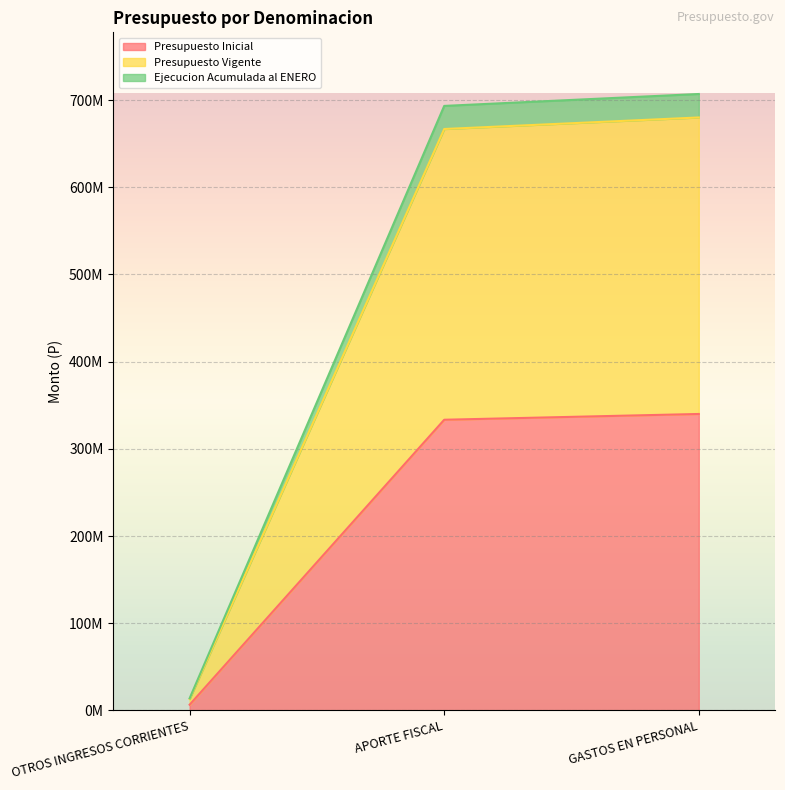

Reading left to right, what are all the values shown in this chart?

Presupuesto Inicial: 6620984	333394344	340015328
Presupuesto Vigente: 13241968	666788688	680030656
Ejecucion Acumulada al ENERO: 13954855	693278886	706951891